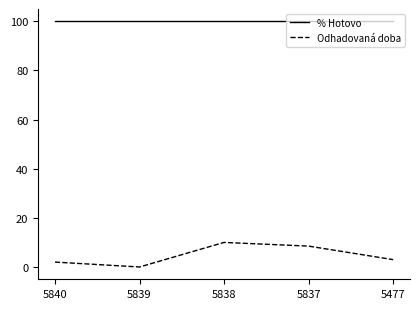

True or false: % Hotovo and Odhadovaná doba cross at least once.

False